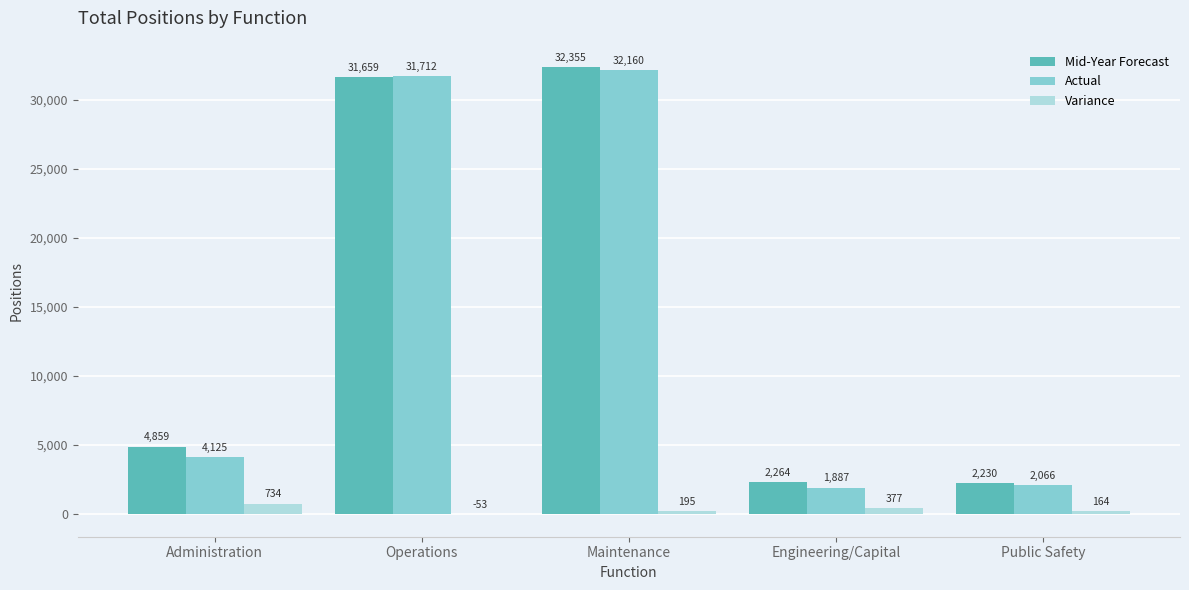

Reading left to right, list all the values displayed in this chart.

Mid-Year Forecast: 4859	31659	32355	2264	2230
Actual: 4125	31712	32160	1887	2066
Variance: 734	-53	195	377	164